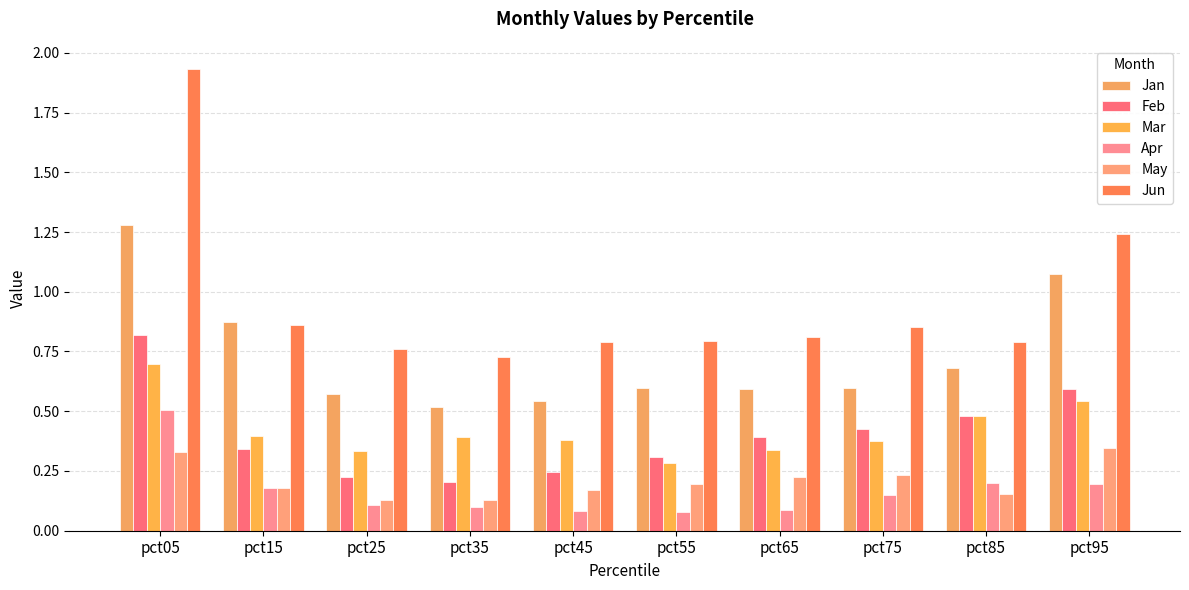

Reading left to right, extract all data points from this chart.

Jan: pct05=1.3	pct15=0.9	pct25=0.6	pct35=0.5	pct45=0.5	pct55=0.6	pct65=0.6	pct75=0.6	pct85=0.7	pct95=1.1
Feb: pct05=0.8	pct15=0.3	pct25=0.2	pct35=0.2	pct45=0.2	pct55=0.3	pct65=0.4	pct75=0.4	pct85=0.5	pct95=0.6
Mar: pct05=0.7	pct15=0.4	pct25=0.3	pct35=0.4	pct45=0.4	pct55=0.3	pct65=0.3	pct75=0.4	pct85=0.5	pct95=0.5
Apr: pct05=0.5	pct15=0.2	pct25=0.1	pct35=0.1	pct45=0.1	pct55=0.1	pct65=0.1	pct75=0.1	pct85=0.2	pct95=0.2
May: pct05=0.3	pct15=0.2	pct25=0.1	pct35=0.1	pct45=0.2	pct55=0.2	pct65=0.2	pct75=0.2	pct85=0.2	pct95=0.3
Jun: pct05=1.9	pct15=0.9	pct25=0.8	pct35=0.7	pct45=0.8	pct55=0.8	pct65=0.8	pct75=0.9	pct85=0.8	pct95=1.2